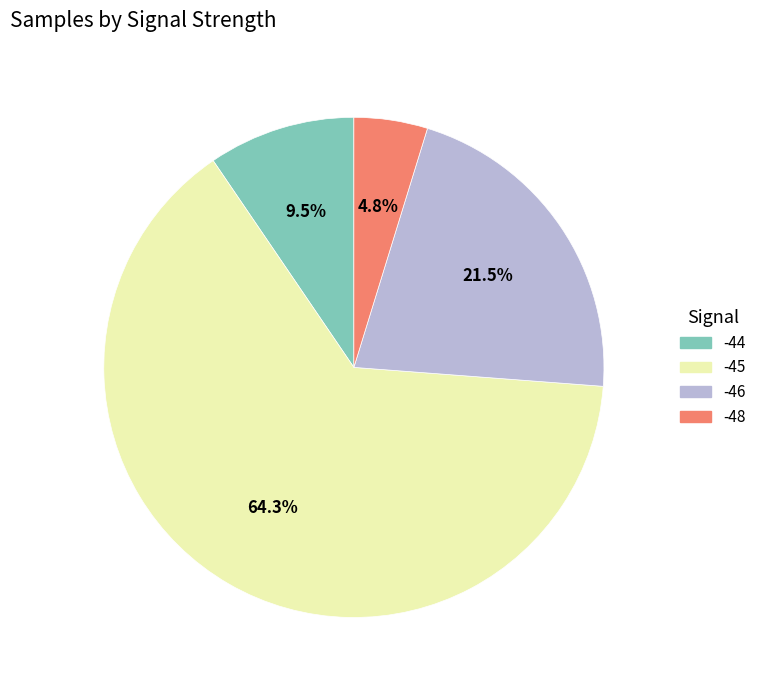

Which slice is the largest?

-45